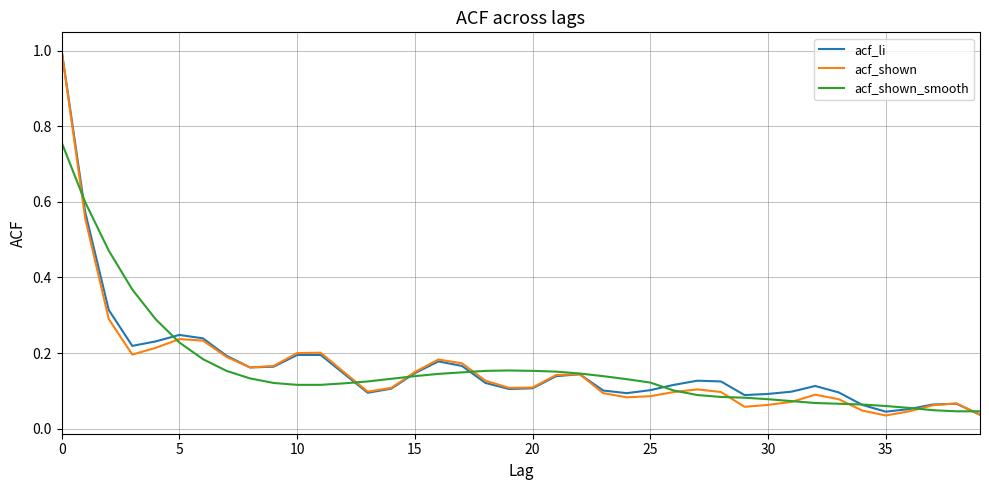

Which series ends up on top after the final intersection of acf_shown_smooth and acf_shown?

acf_shown_smooth